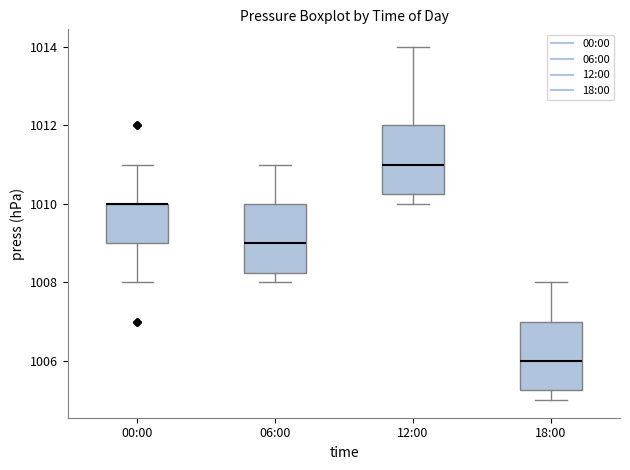

Reading left to right, read every box against the y-axis: the position of its median line, the range the box covers, and the ends of its whiskers. The values are not printed on the chart, so give them approximately, as read against the axis.

00:00: median 1010.0 (drawn on the box's upper edge), box 1009.0 to 1010.0, whiskers 1008.0 to 1011.0
06:00: median 1009.0, box 1008.2 to 1010.0, whiskers 1008.0 to 1011.0
12:00: median 1011.0, box 1010.2 to 1012.0, whiskers 1010.0 to 1014.0
18:00: median 1006.0, box 1005.2 to 1007.0, whiskers 1005.0 to 1008.0